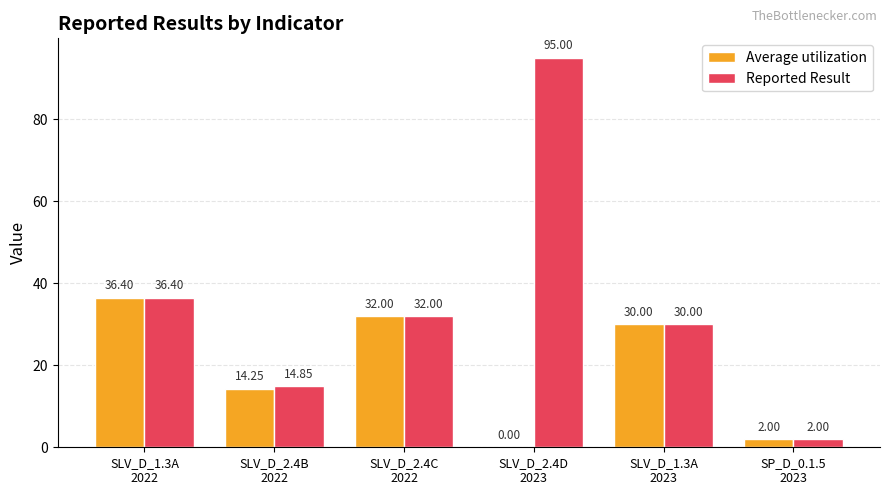

Which series has the largest total across all categories?

Reported Result